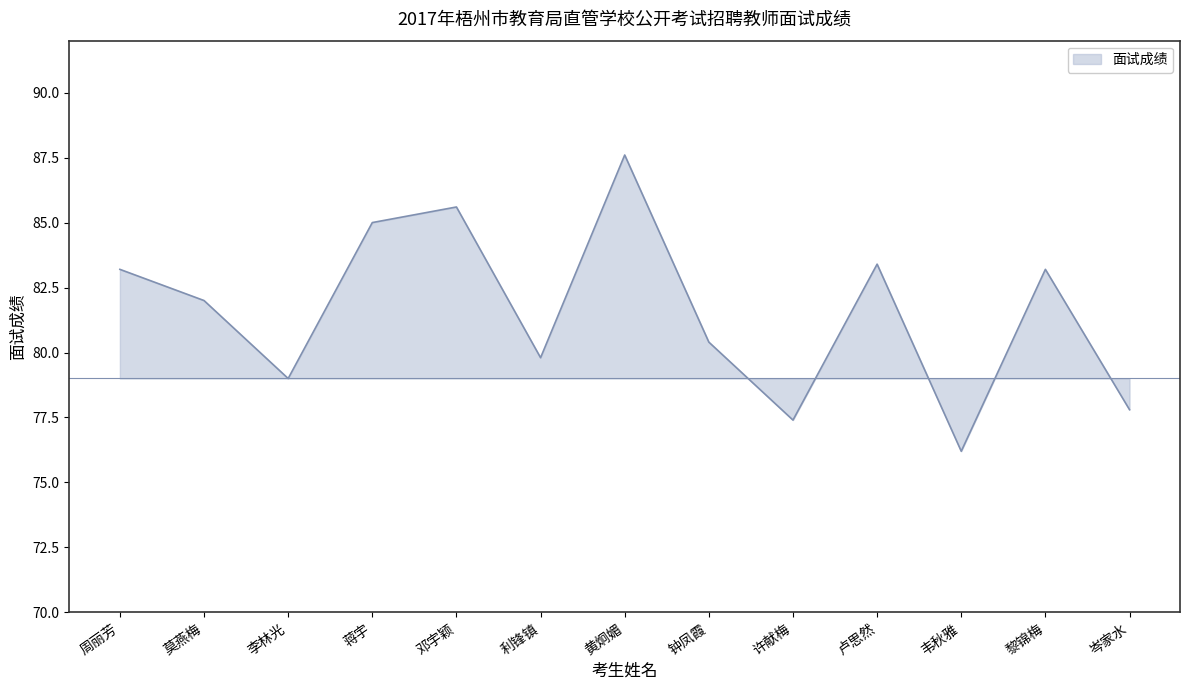

What is the change in value from 李林光 to 黄炯媚?

+8.6